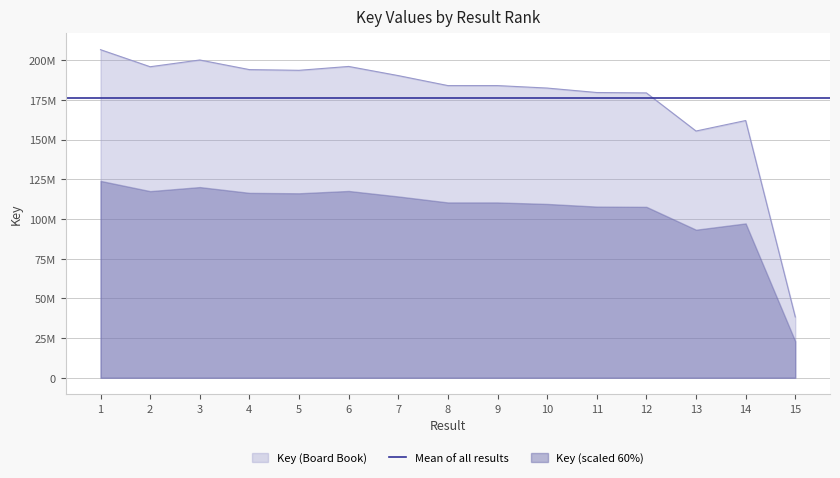

Rank the categories by value from lowest to highest.

15, 13, 14, 12, 11, 10, 9, 8, 7, 5, 4, 2, 6, 3, 1